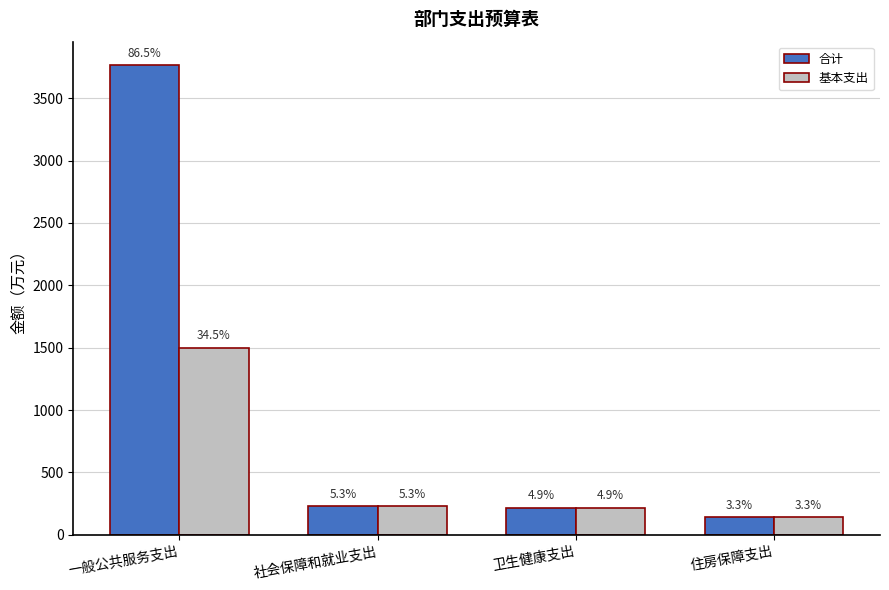

Which series has the widest spread of values?

合计